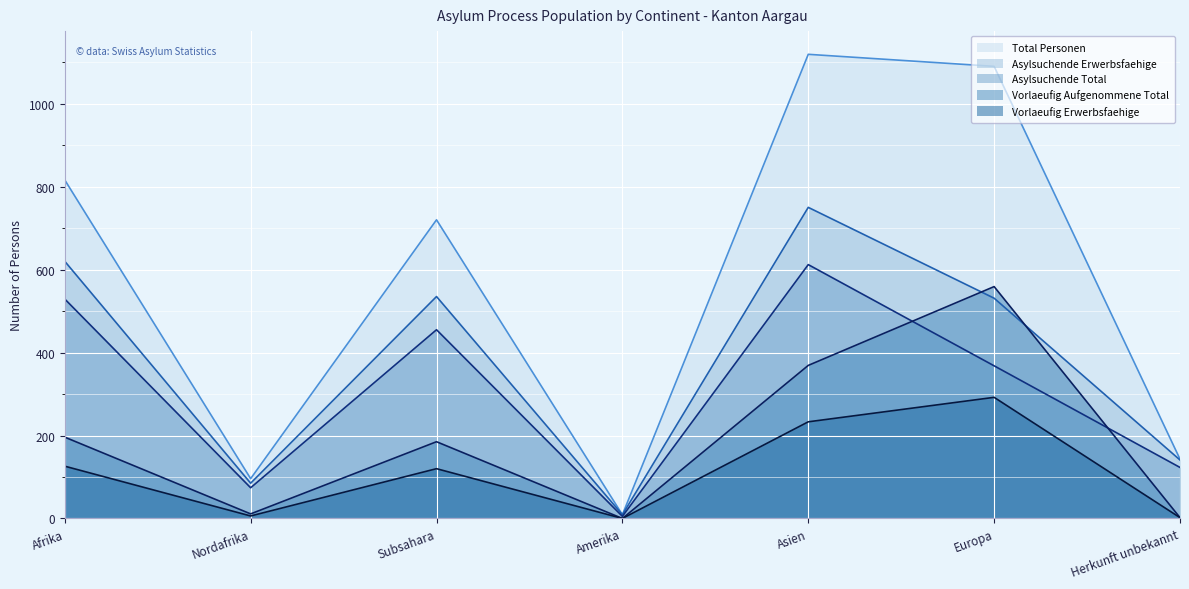

Reading left to right, transcribe all the data shown in this chart.

Total Personen: 816	96	720	9	1119	1090	143
Asylsuchende Erwerbsfaehige: 620	85	535	9	750	531	141
Asylsuchende Total: 529	74	455	5	612	368	123
Vorlaeufig Aufgenommene Total: 196	11	185	0	369	559	2
Vorlaeufig Erwerbsfaehige: 126	6	120	0	233	292	2